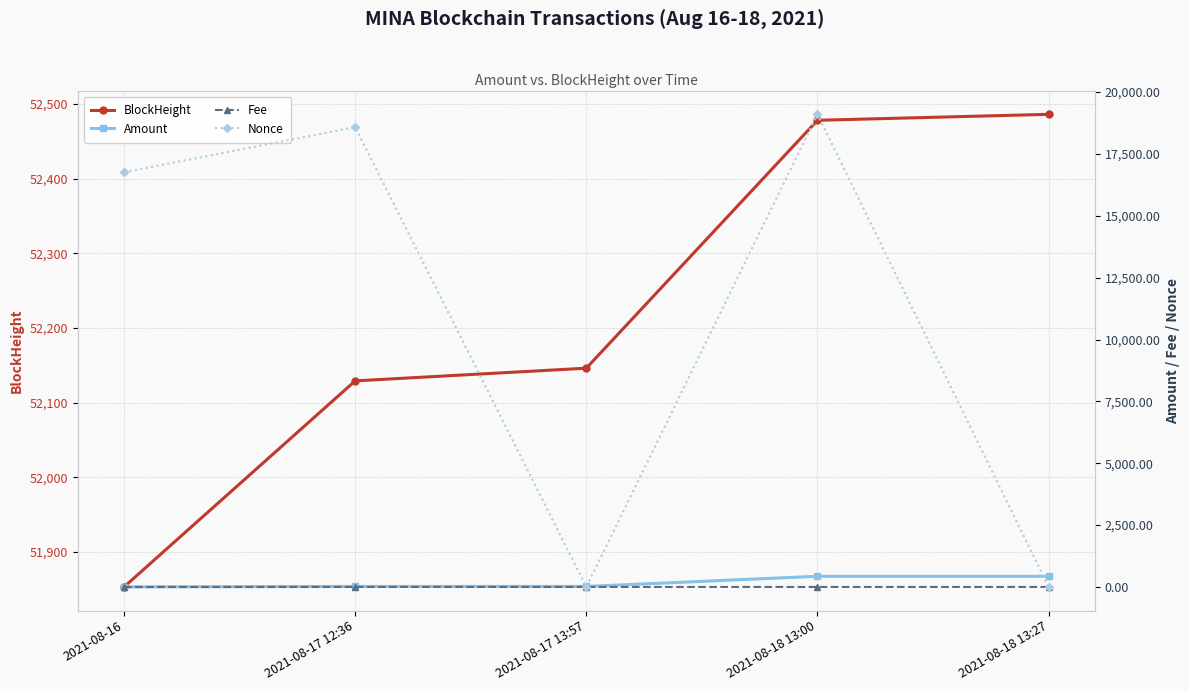

Which category has the highest value in the Amount series?

2021-08-18 13:00